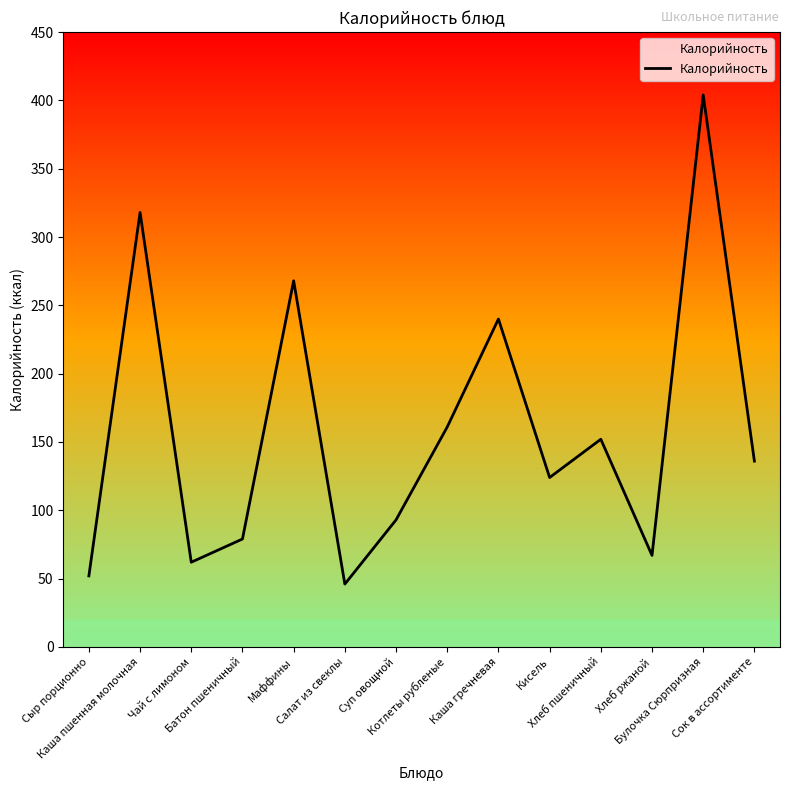

What is the smallest value displayed?

46